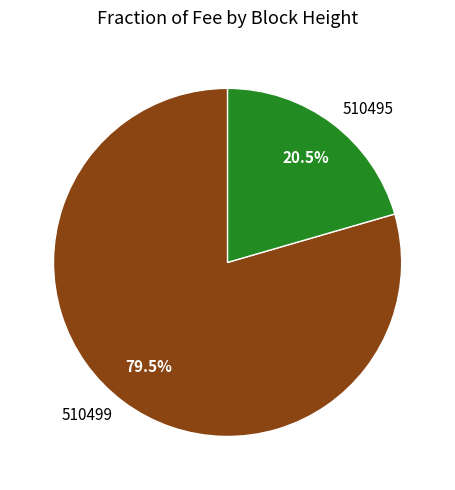

Which slice is the largest?

510499